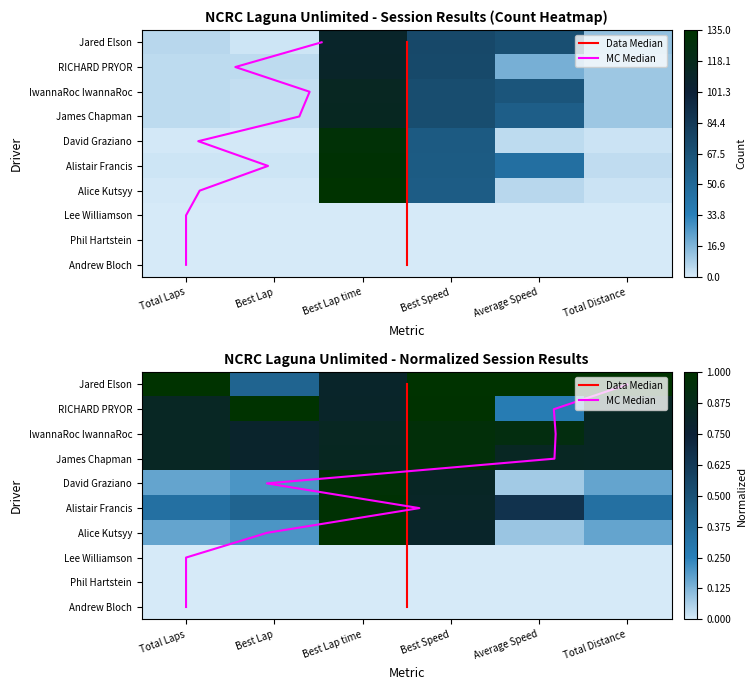

Which series changed the most between Best Speed and Total Distance?

RICHARD PRYOR